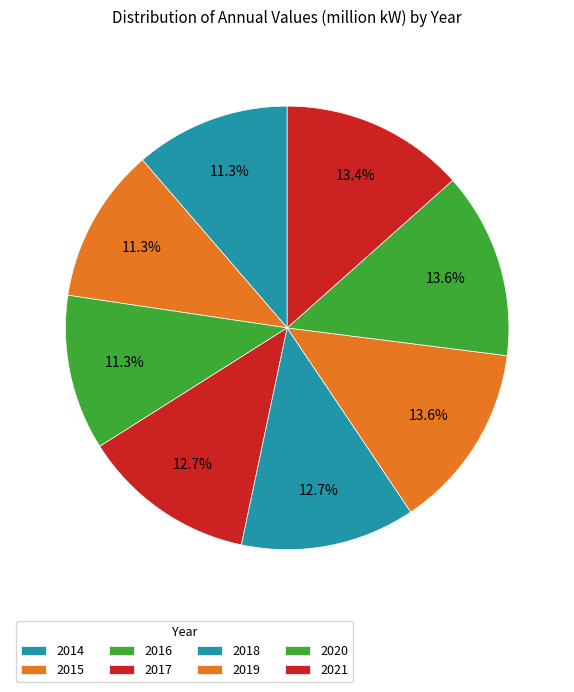

Is there a majority slice in this chart?

No